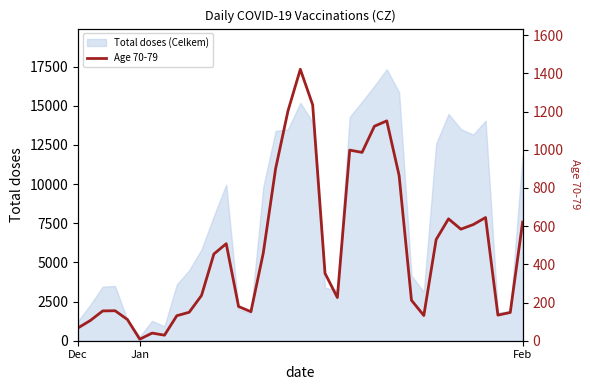

Does the chart have visible grid lines?

No